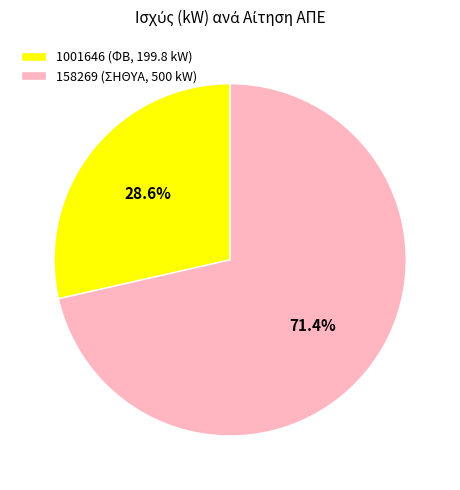

Count the number of slices in the pie.

2